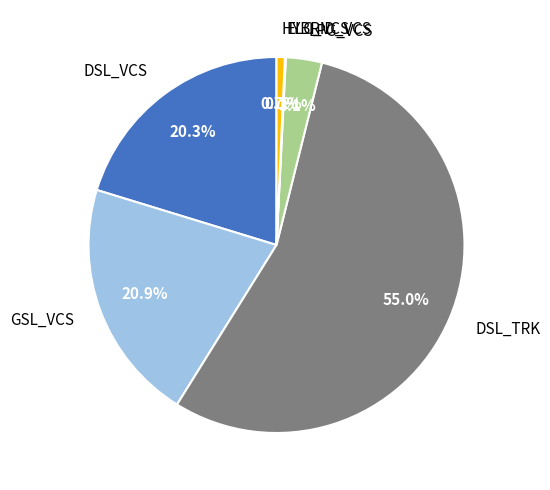

Is there any slice that represents more than half of the pie?

Yes